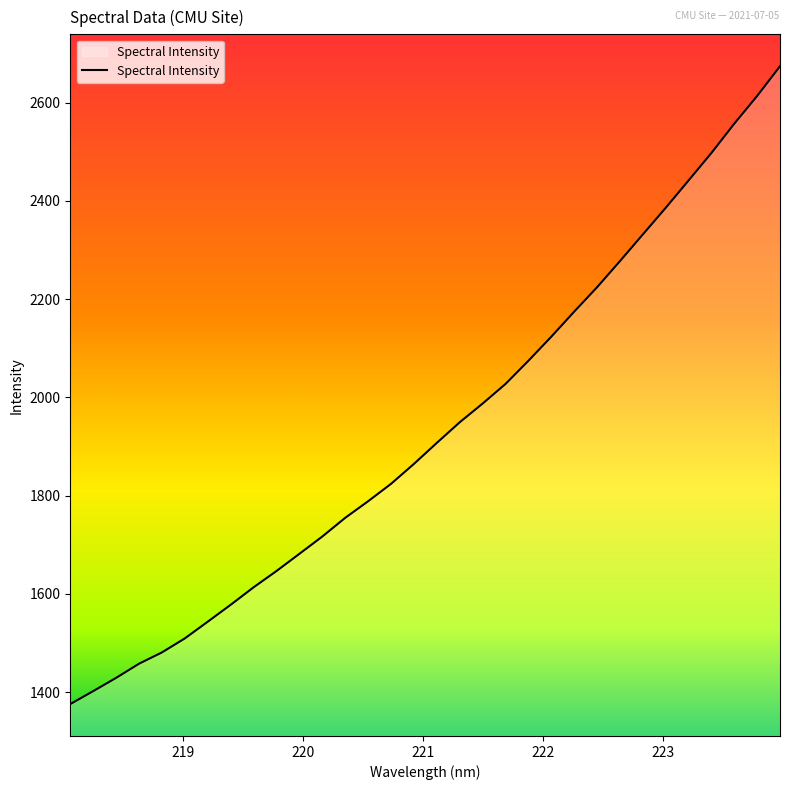

What is the greatest value displayed?

2673.9